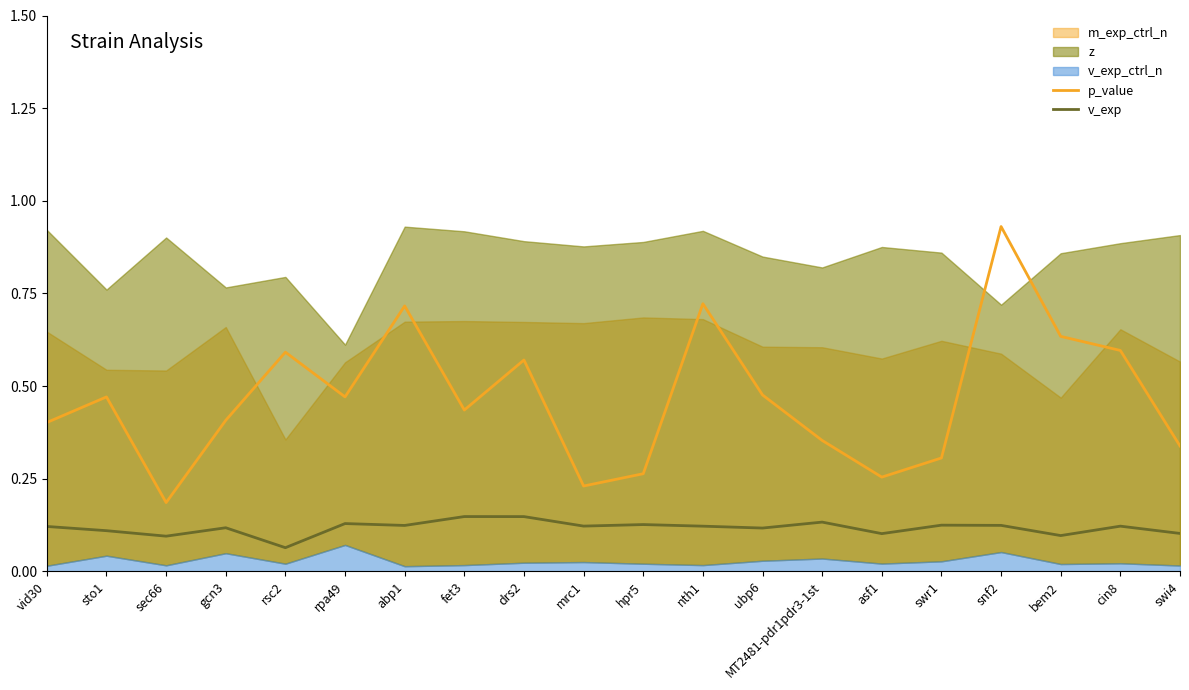

At how many categories does at least one series exceed 0?

20